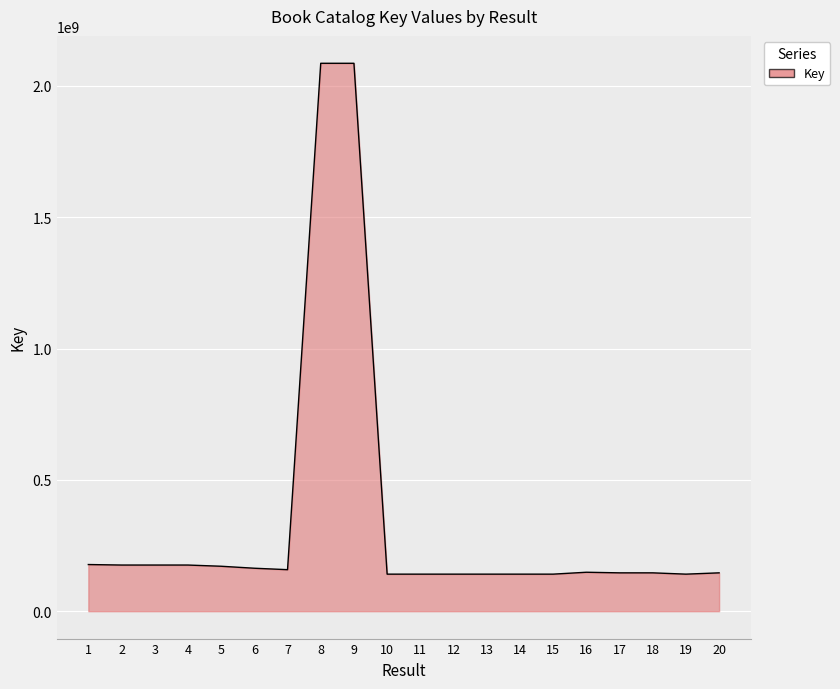

What is the ratio of the value at 19 to the value at 1?

0.8